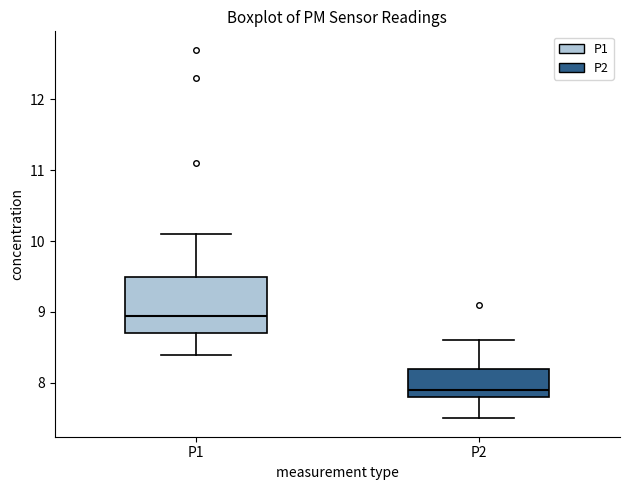

Which box's median line is the lowest?

P2